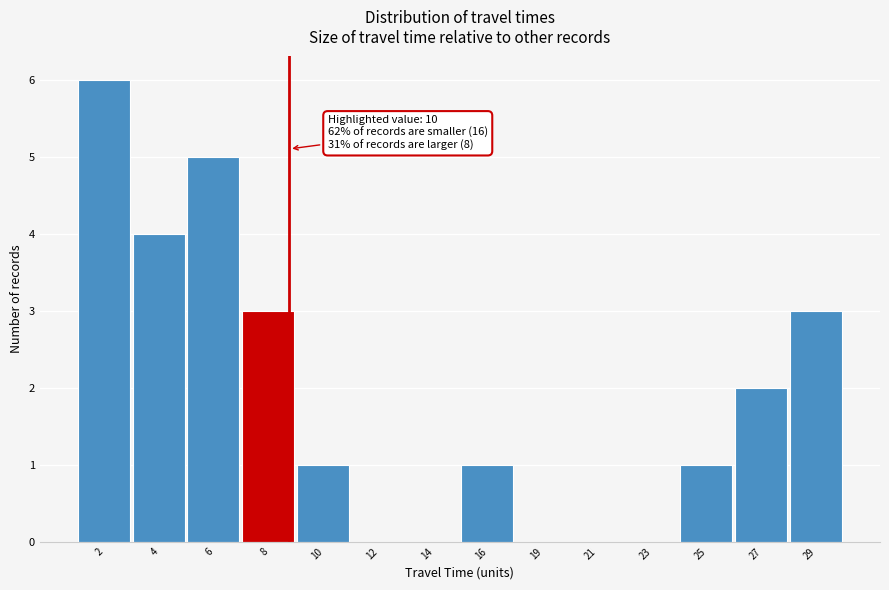

Reading left to right, extract all data points from this chart.

2=6	4=4	6=5	8=3	10=1	12=0	14=0	16=1	19=0	21=0	23=0	25=1	27=2	29=3